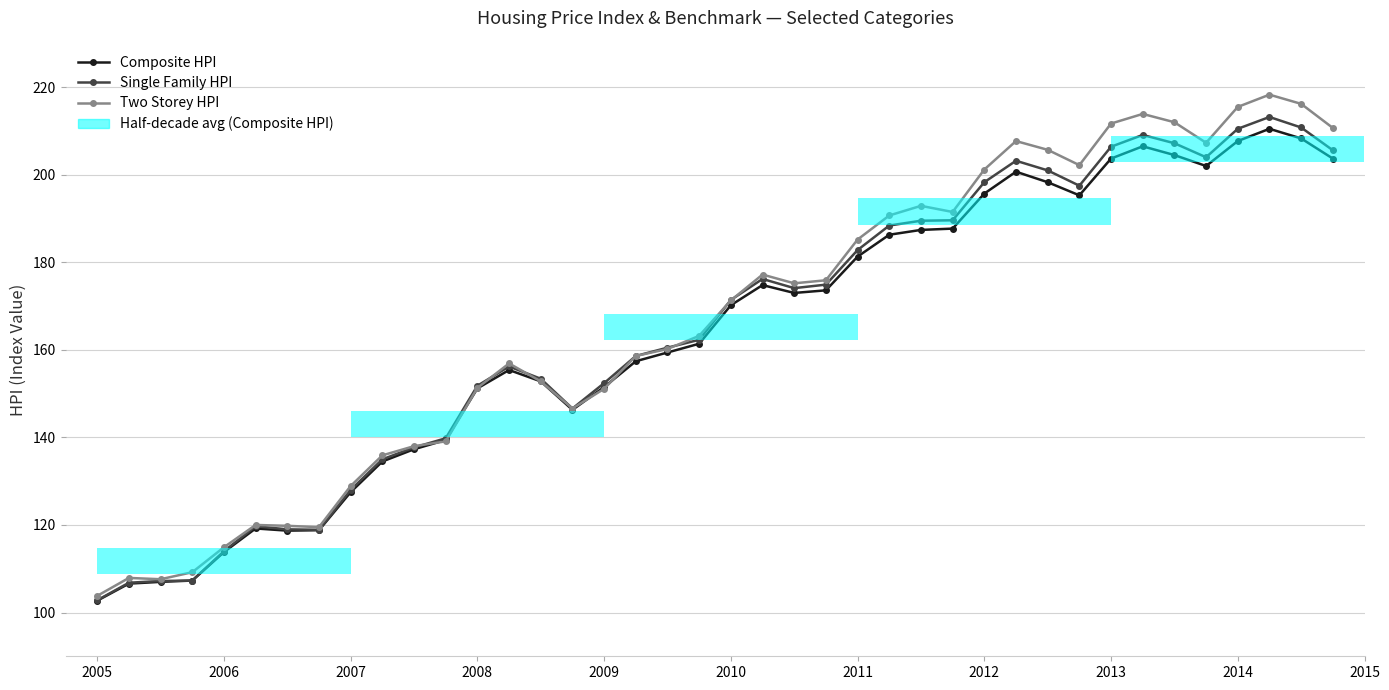

What is the maximum value for Composite HPI?

210.5